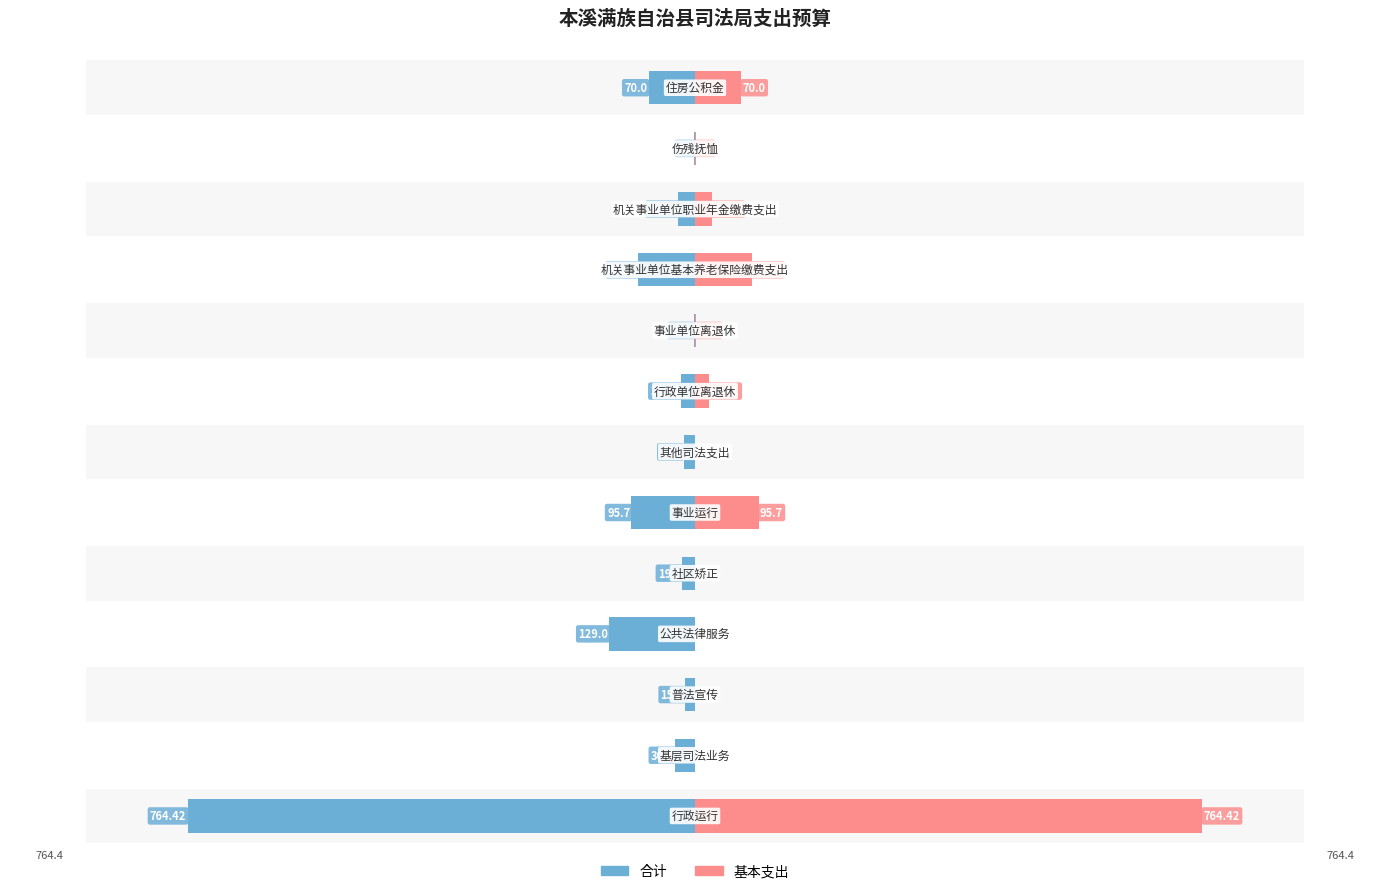

What is the value of the 基本支出 bar at the 13th from the left?

70.0